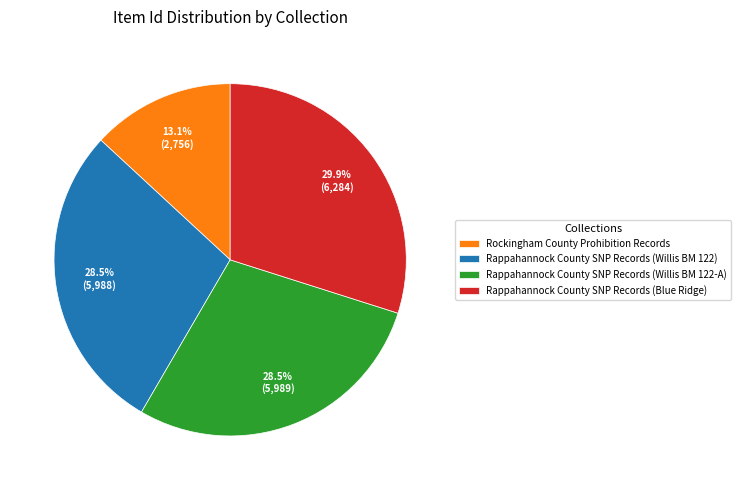

Which category has the smallest portion of the pie?

Rockingham County Prohibition Records